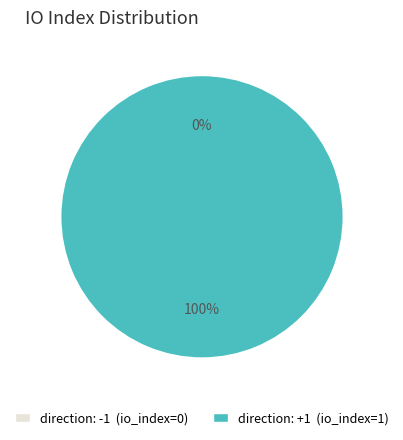

Is there any slice that represents more than half of the pie?

Yes